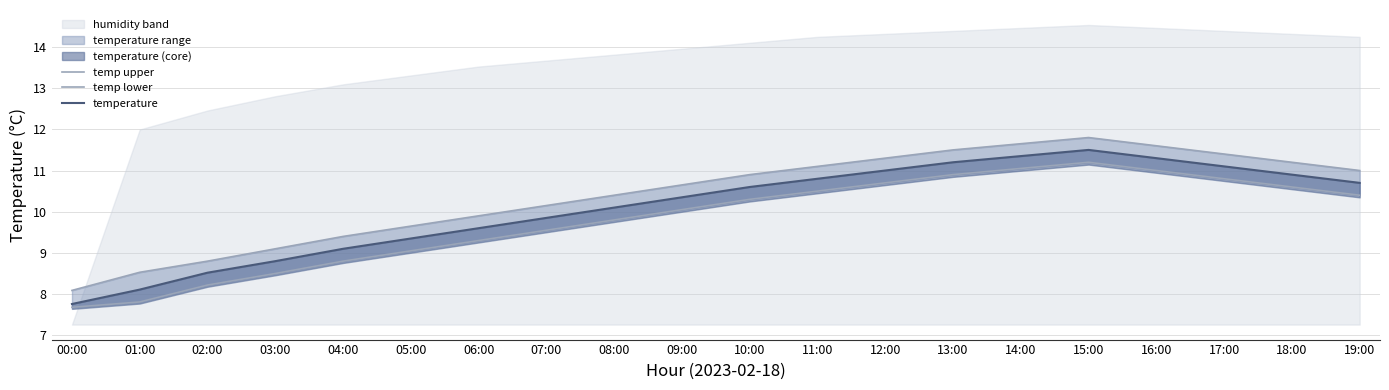

At which category does the chart reach its minimum across all series?

00:00